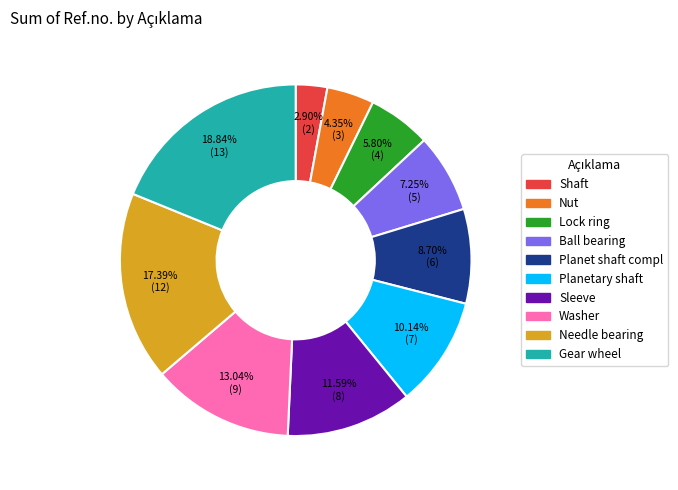

Which category has the biggest portion of the pie?

Gear wheel